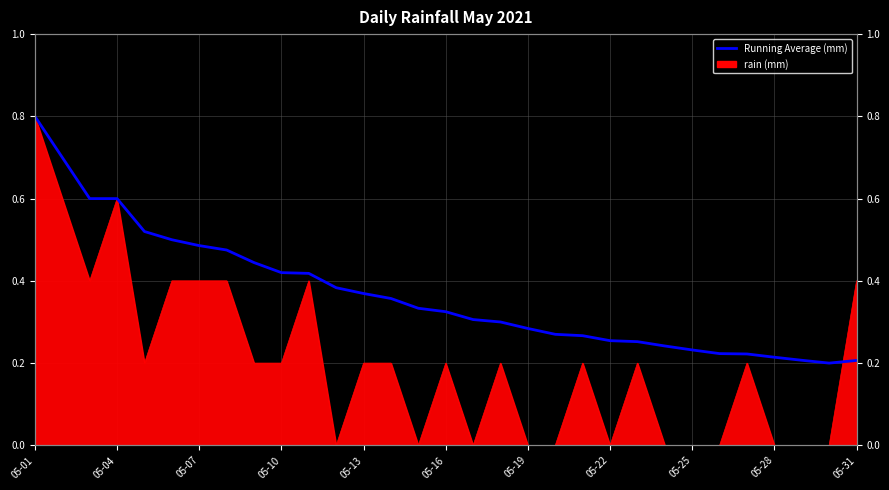

How many points are lower than both their immediate neighbors (excluding endpoints)?

1